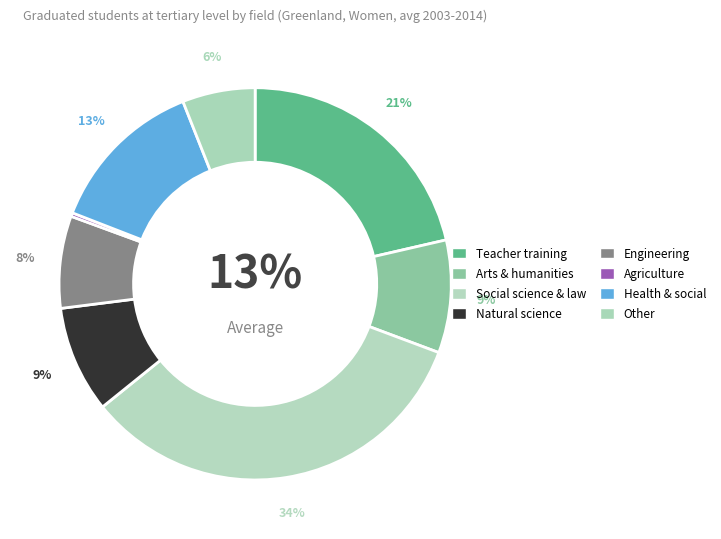

Combined, what portion of the pie is Arts, humanities and religion and Other?

15.3%